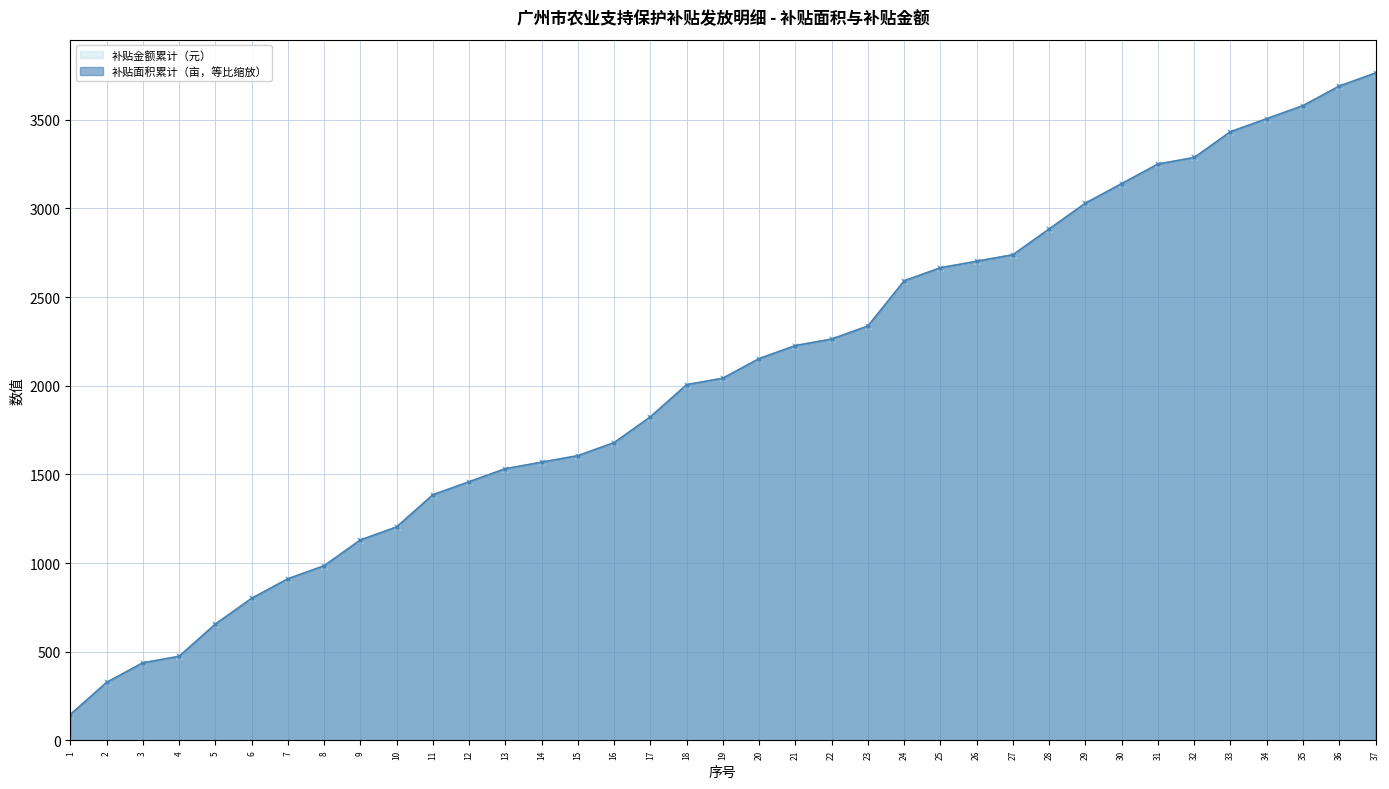

What is the value of the 补贴面积累计（亩，等比缩放）_line point at the 24th from the left?

2591.6